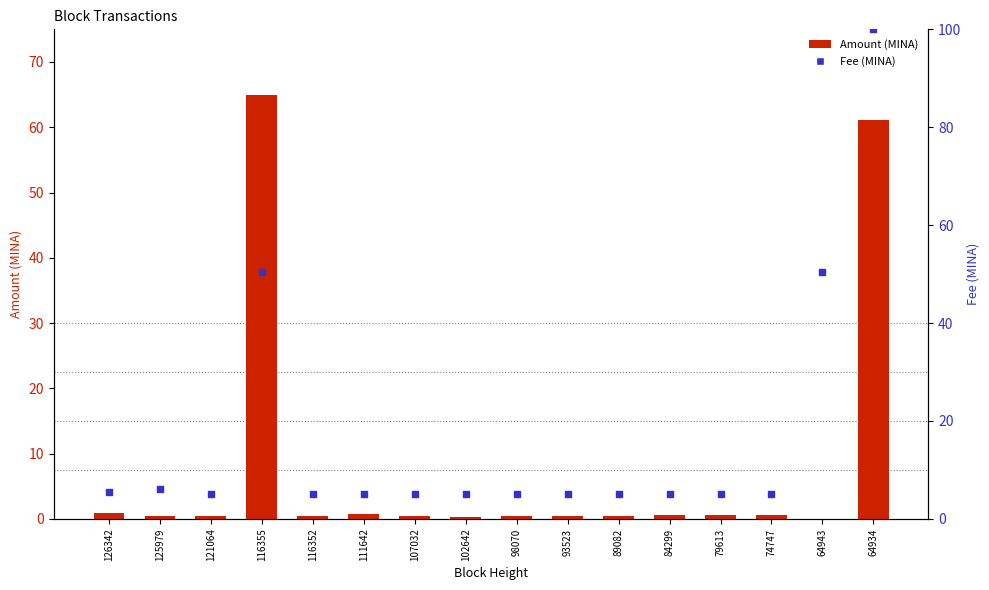

Is the value of Amount at 64934 greater than the value of Fee at 74747?

Yes